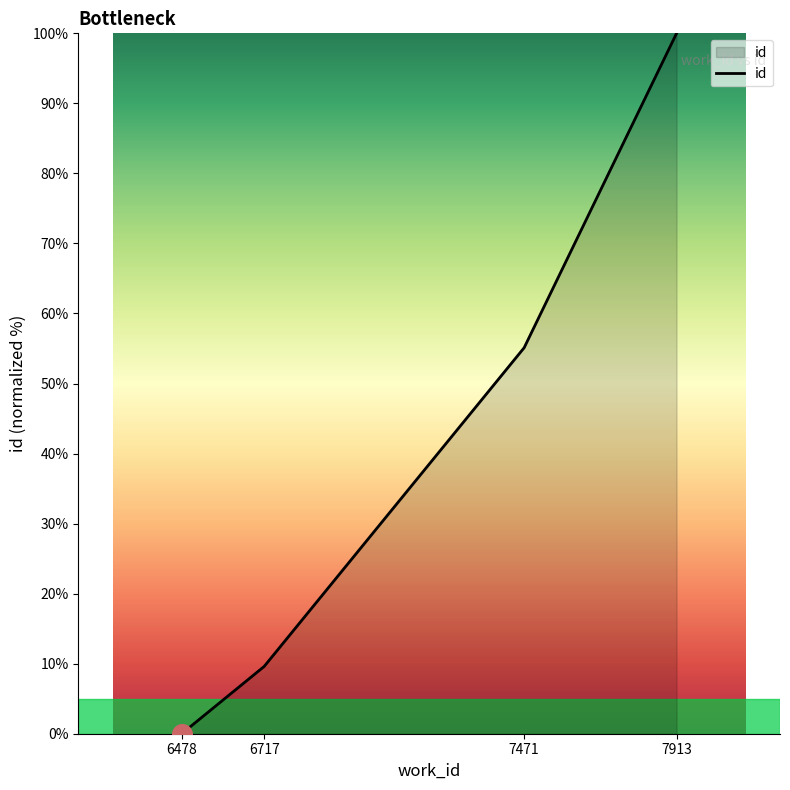

Which has a higher value, 6717 or 7913?

7913